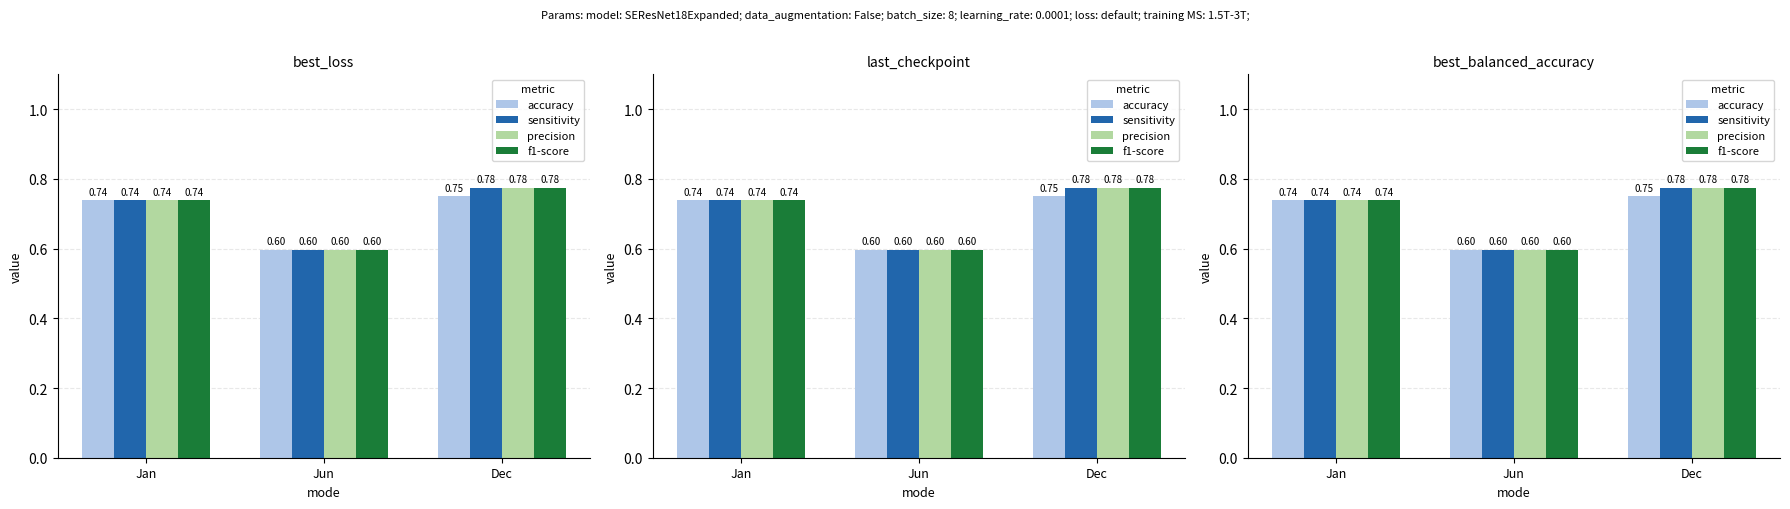

True or false: the data shows 0.6 at Jun.

True